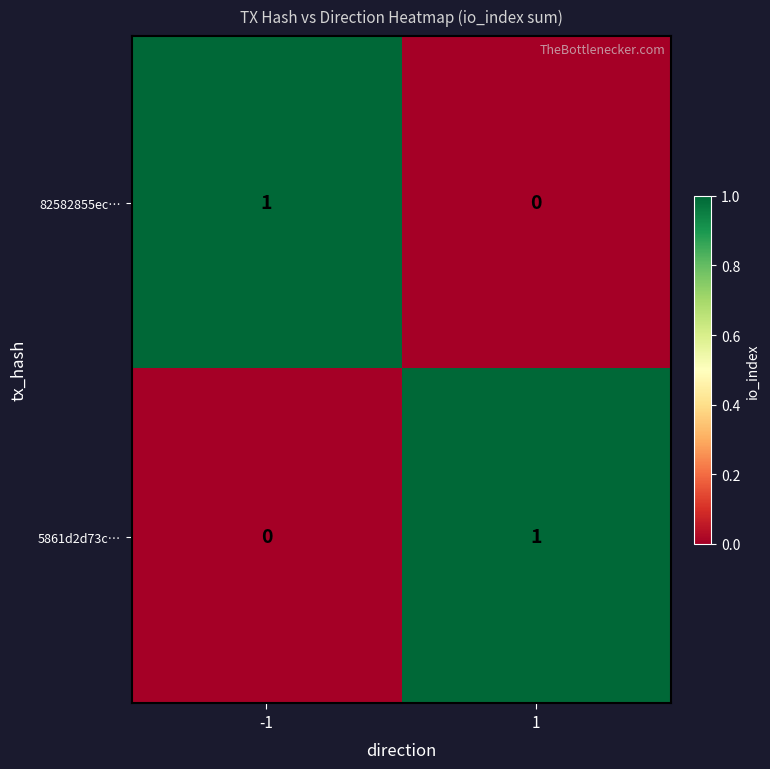

The 82582855ec… series shows 0 at 1. True or false?

True